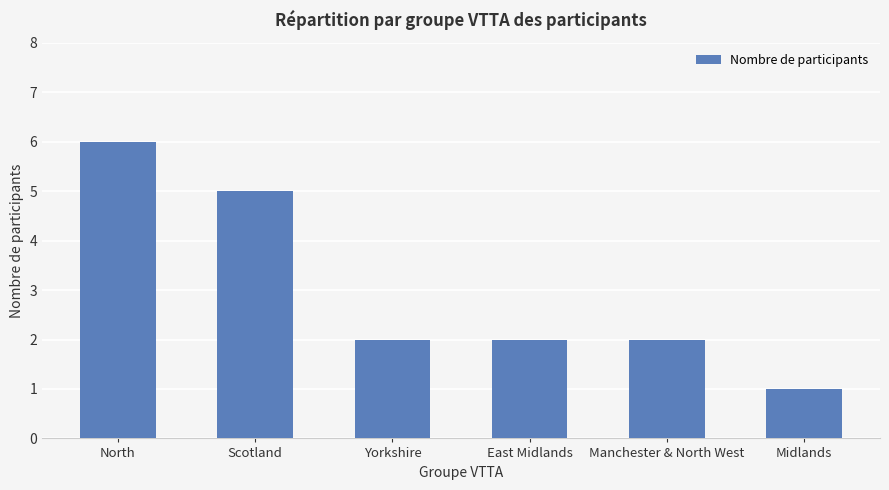

What position from the right is East Midlands?

3